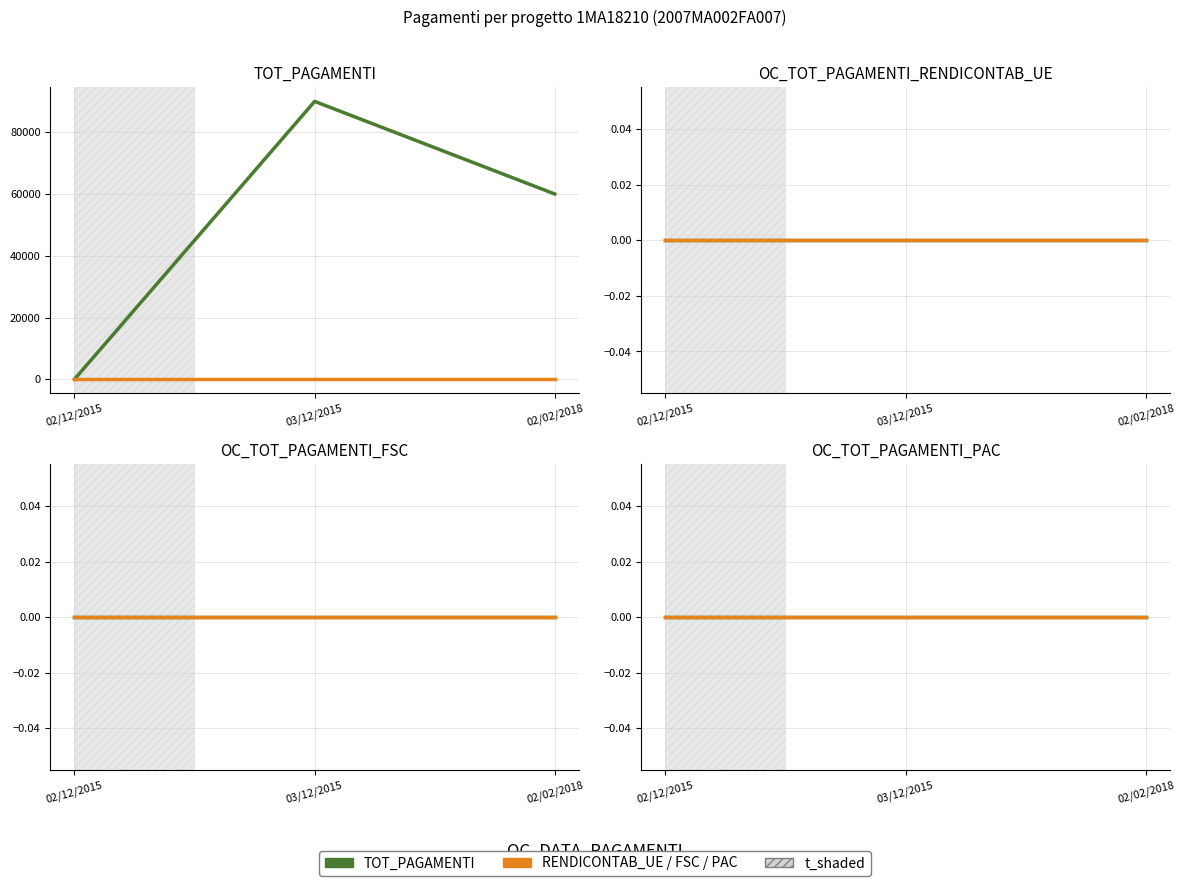

What is the difference between the maximum and minimum values in the TOT_PAGAMENTI series?

90000